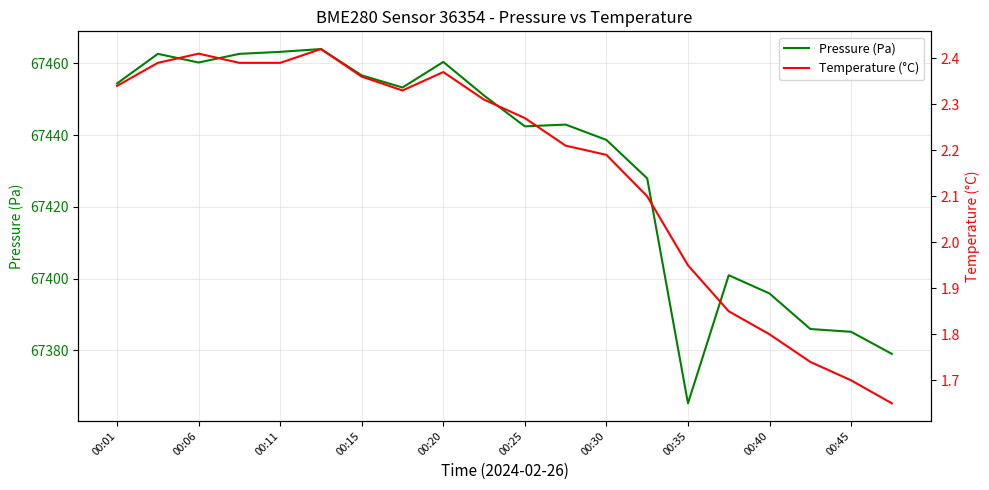

At how many categories does at least one series exceed 19553?

20